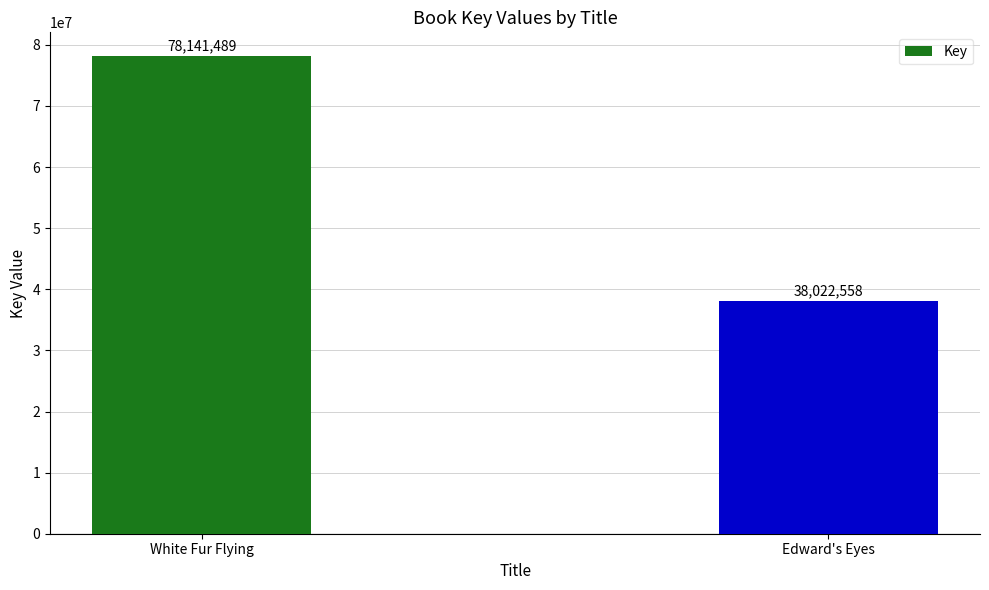

Read the value at White Fur Flying, to the nearest 100.

78141500